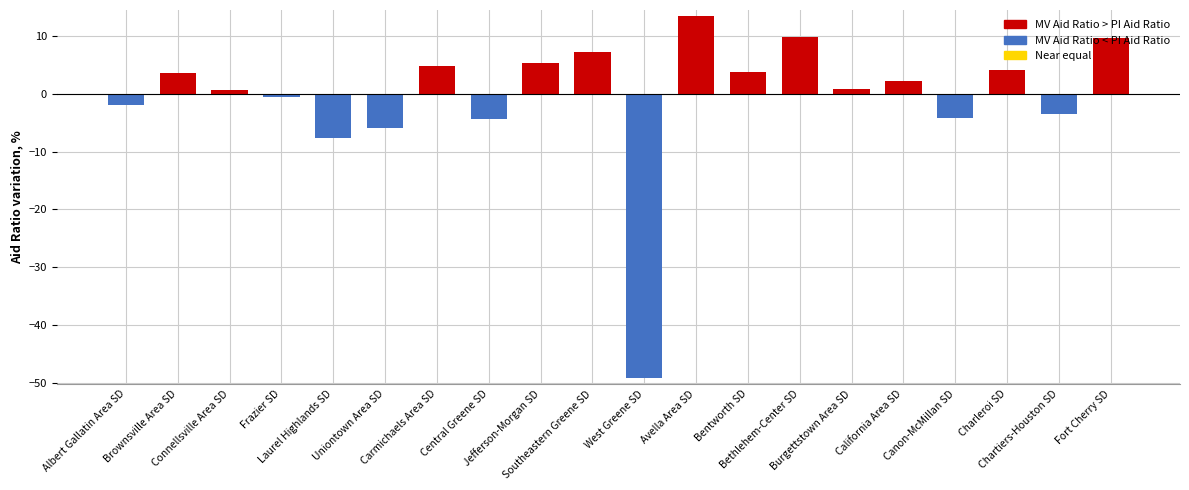

Read the value at Frazier SD.

-0.7